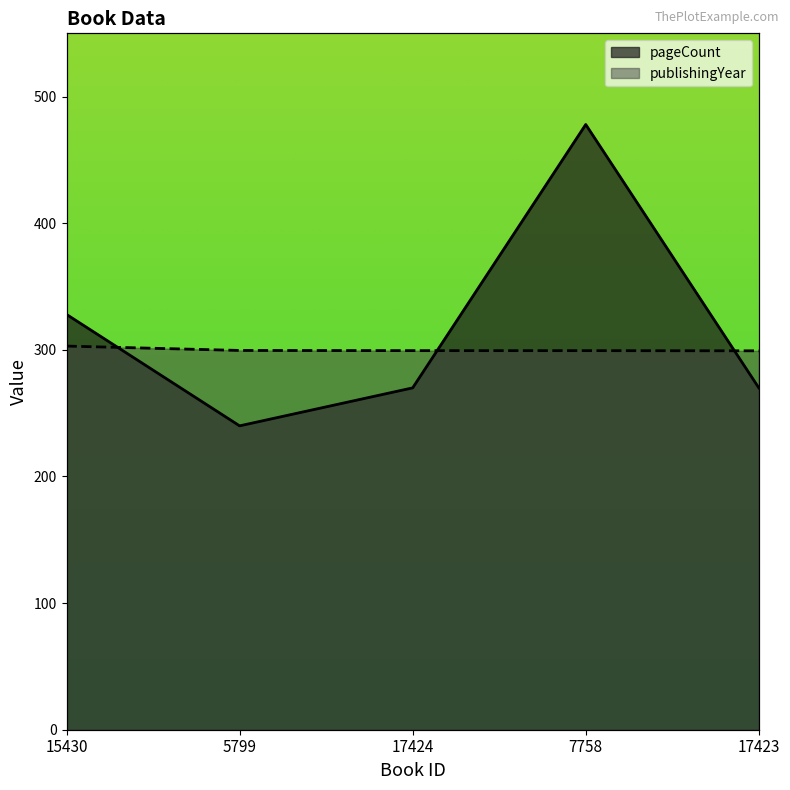

What is the label of the 4th point from the left?

7758